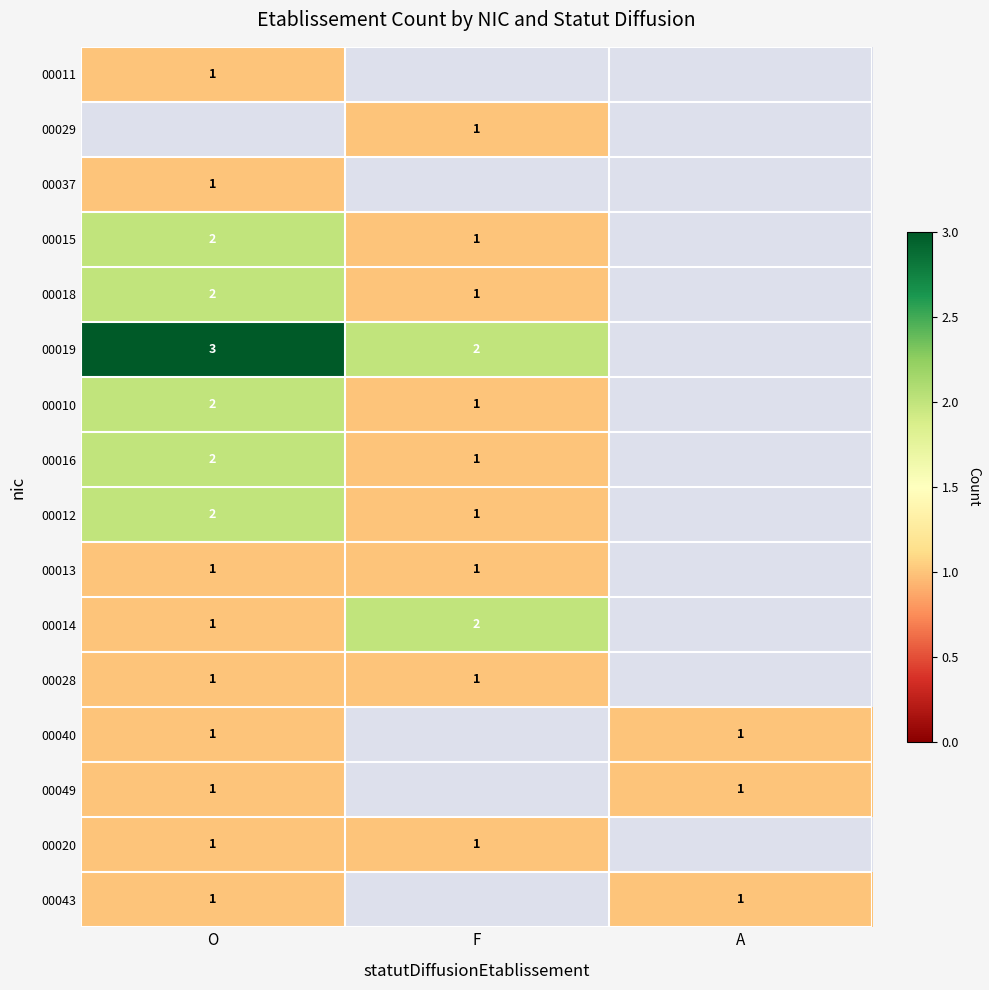

True or false: 00049 has a value of 1 at A.

True